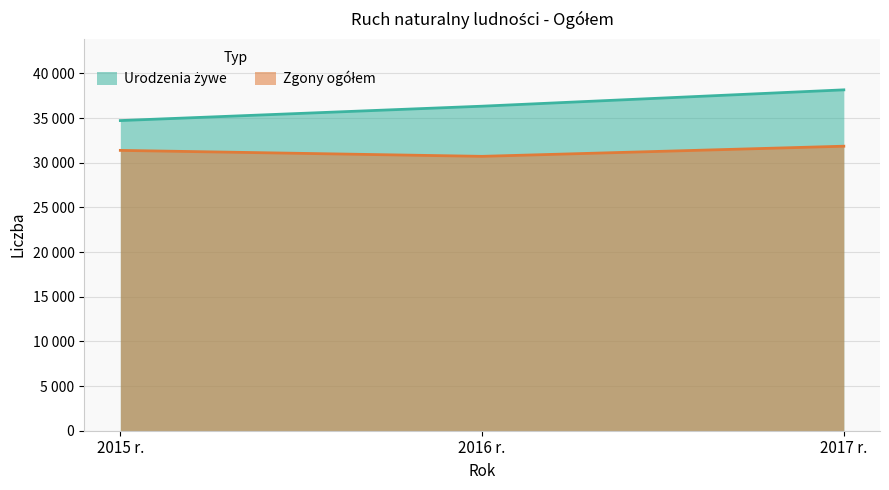

What is the value of the Zgony ogółem point at the 1st from the left?

31384